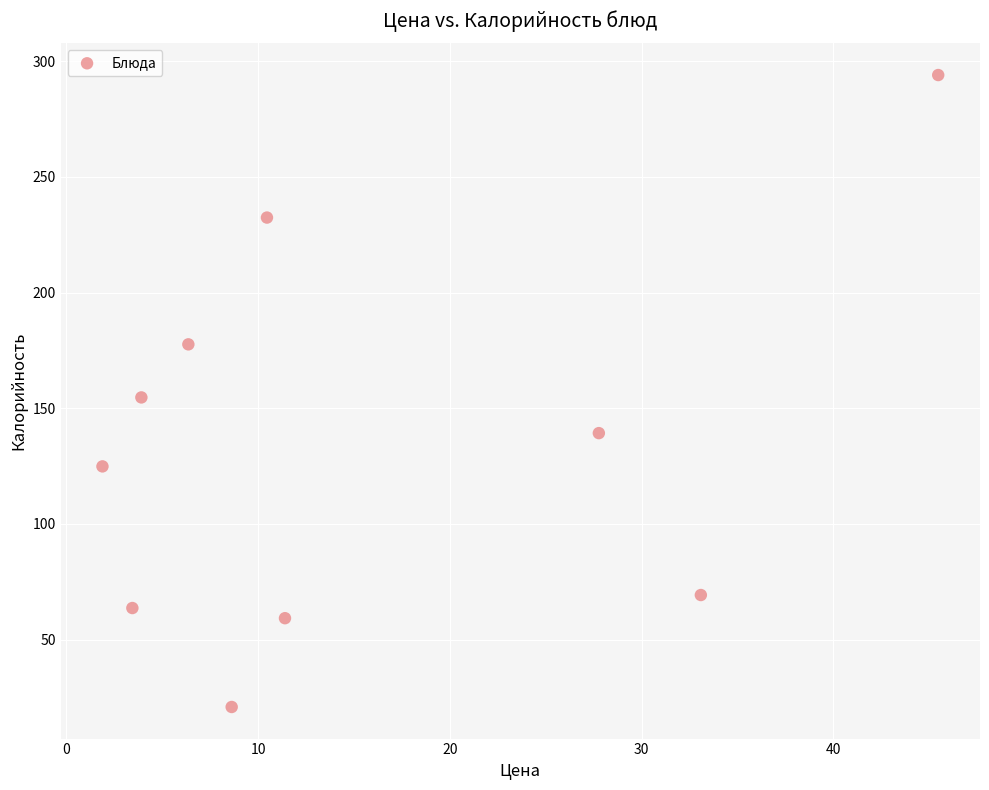

What is the range of X values (max minus min)?

43.6